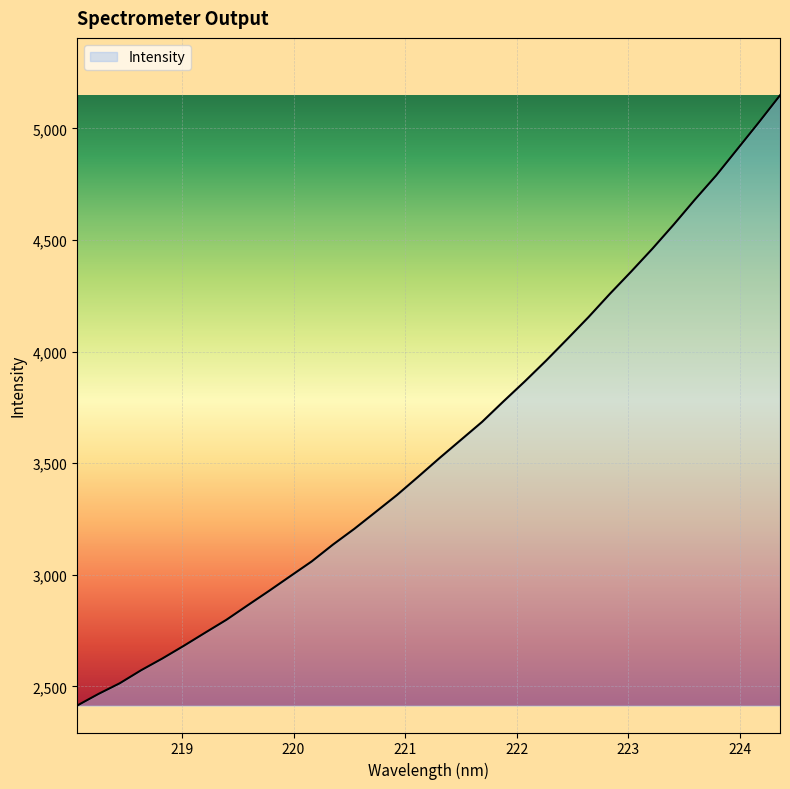

True or false: there are more than 0 points higher than both neighbors.

False